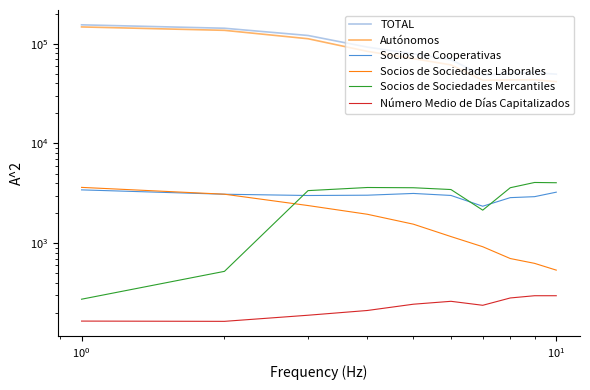

What is the highest value of the Socios de Sociedades Mercantiles series?

4065